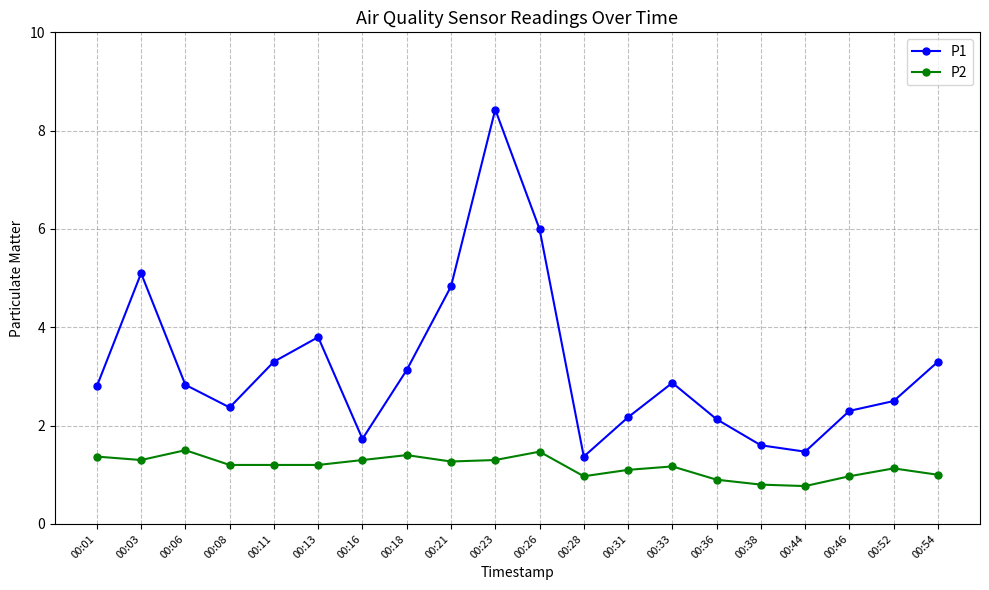

In P1, how many points are lower than both neighbors (excluding endpoints)?

4